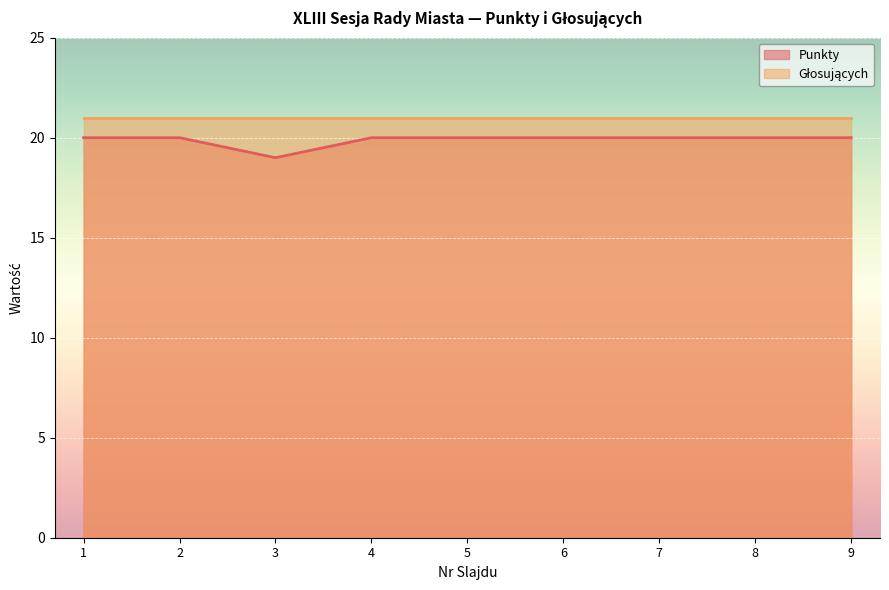

Approximately how many times larger is the value at 2 compared to 8?

1.0